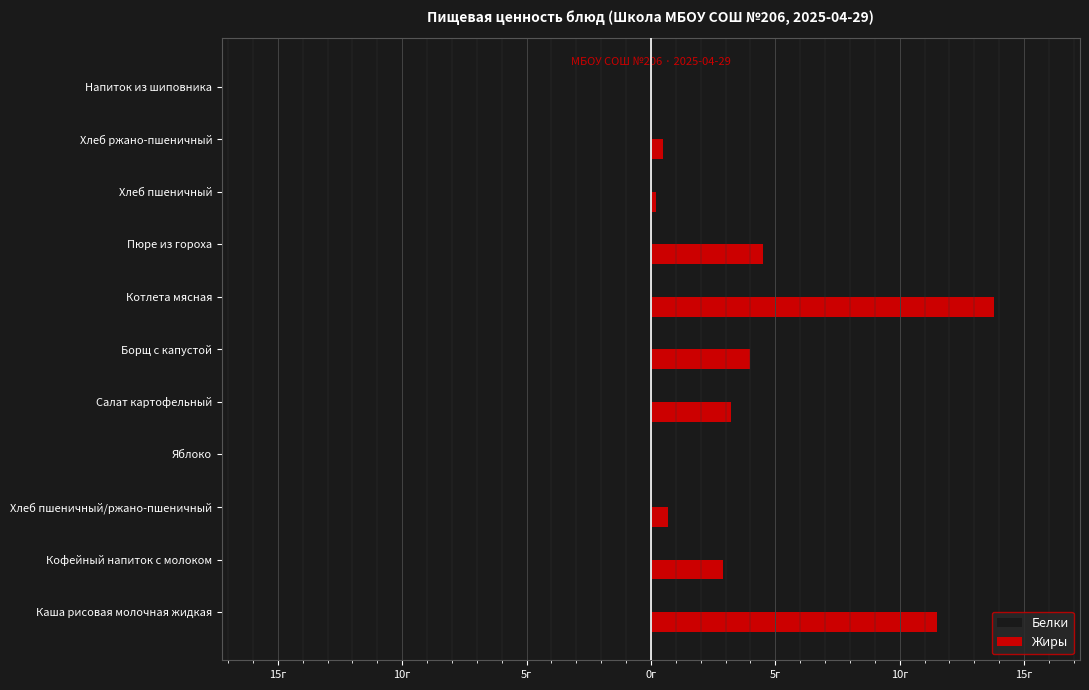

What are all the series names shown in the legend?

Белки, Жиры